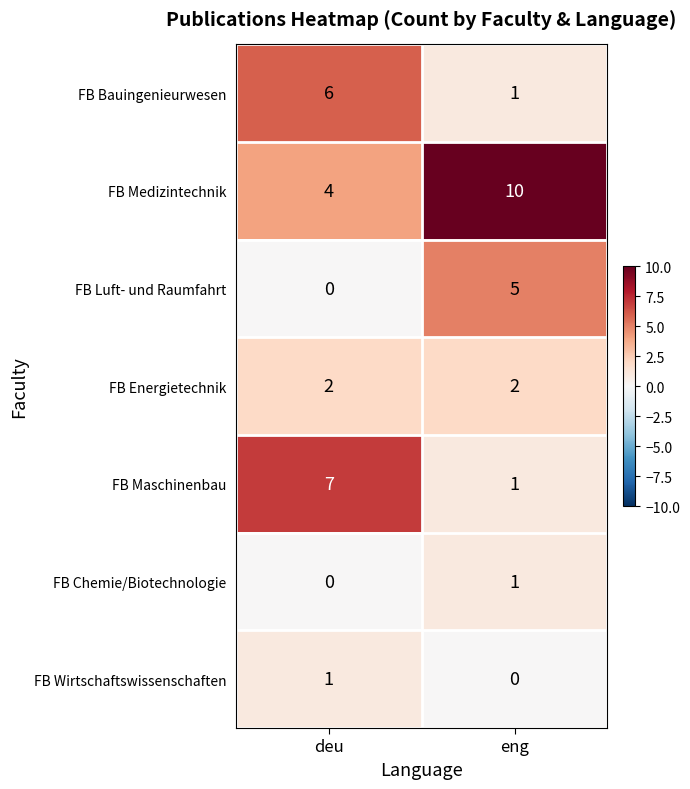

At how many categories does at least one series exceed 1?

2